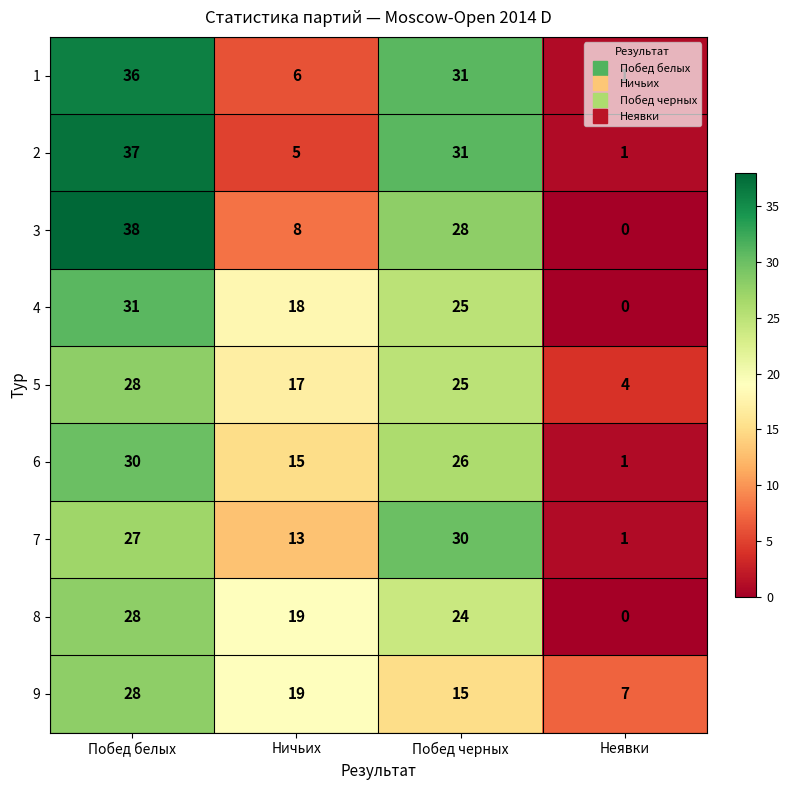

The 4 series shows 16 at Неявки. True or false?

False